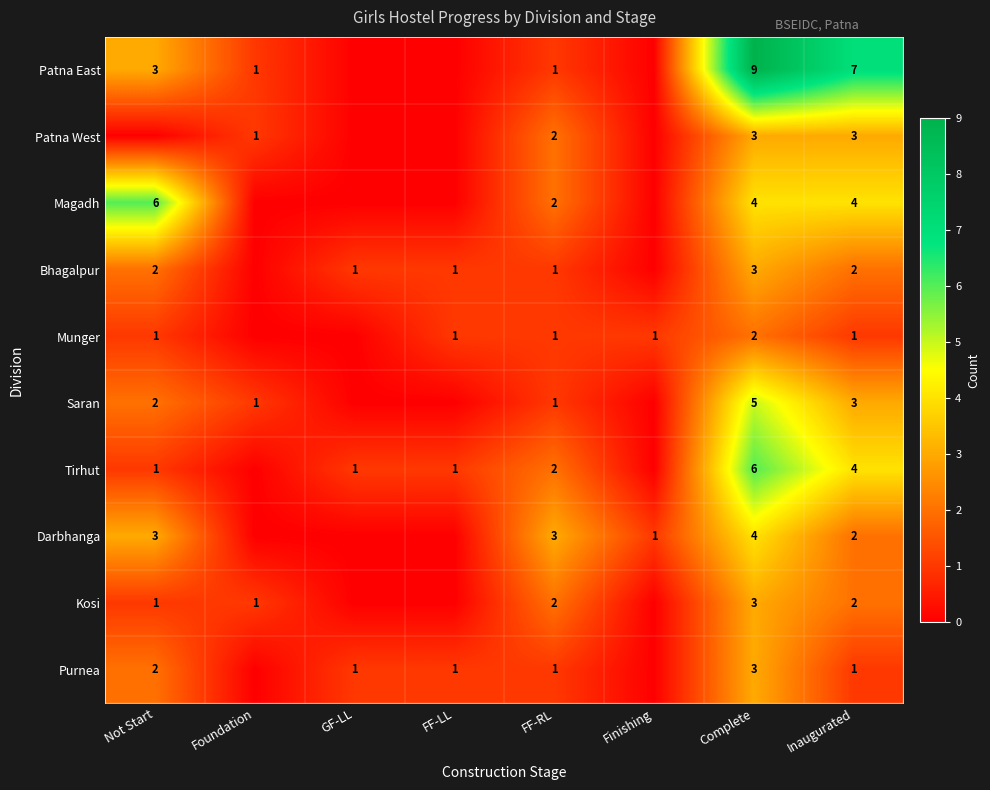

True or false: Tirhut has a value of 3 at FF-RL.

False